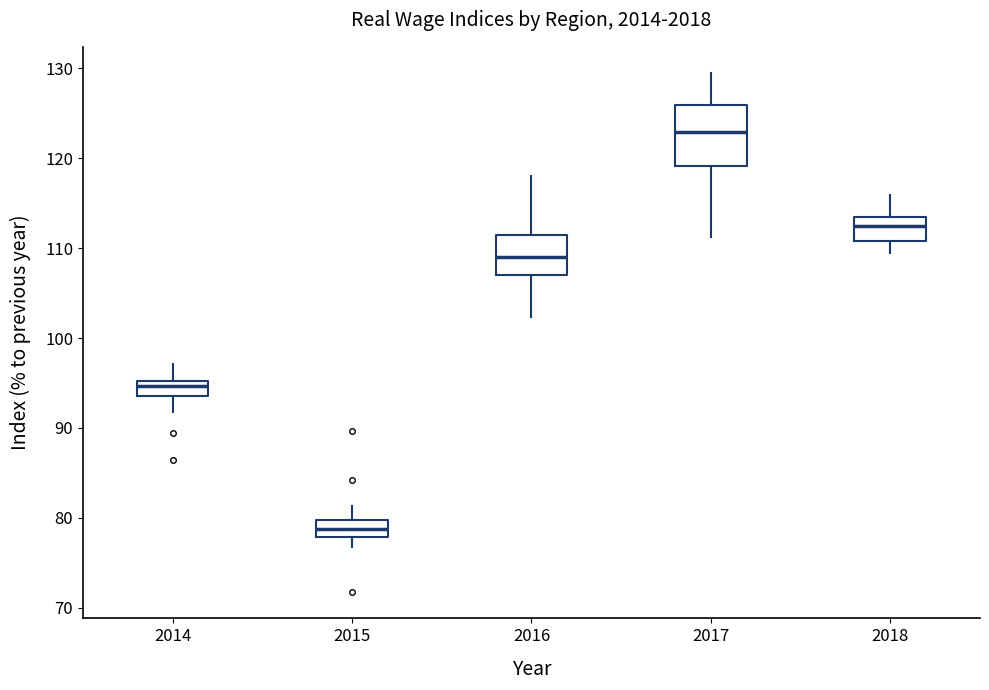

Reading left to right, transcribe this box plot: for each box, give where its median line is, the range the box spans, and where its two whiskers end, as read against the y-axis. The values are not printed on the chart, so give them approximately, as read against the axis.

2014: median 95 (just below the box's upper edge), box 94 to 95, whiskers 92 to 97
2015: median 79, box 78 to 80, whiskers 77 to 81
2016: median 109, box 107 to 112, whiskers 102 to 118
2017: median 123, box 119 to 126, whiskers 111 to 130
2018: median 113 (inside the box), box 111 to 113, whiskers 110 to 116